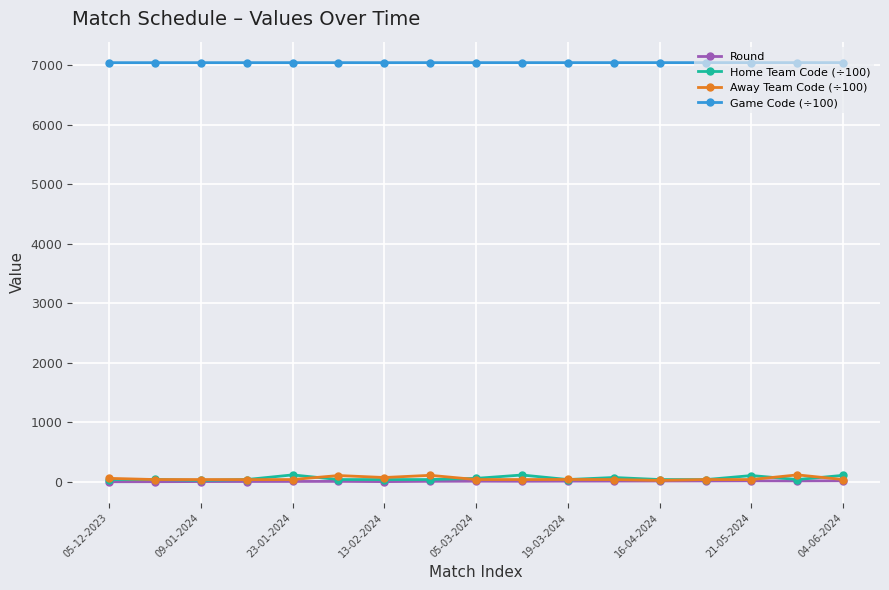

What is the value of the Home Team Code (÷100) point at the 17th from the left?

108.7